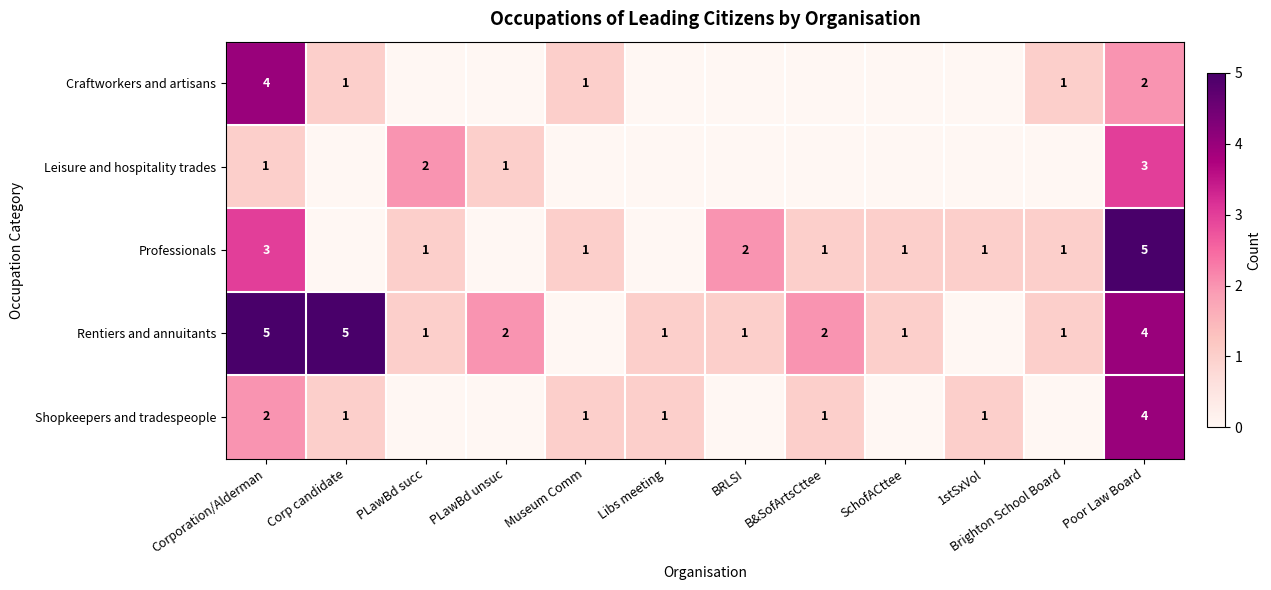

What is the maximum value shown in the chart?

5